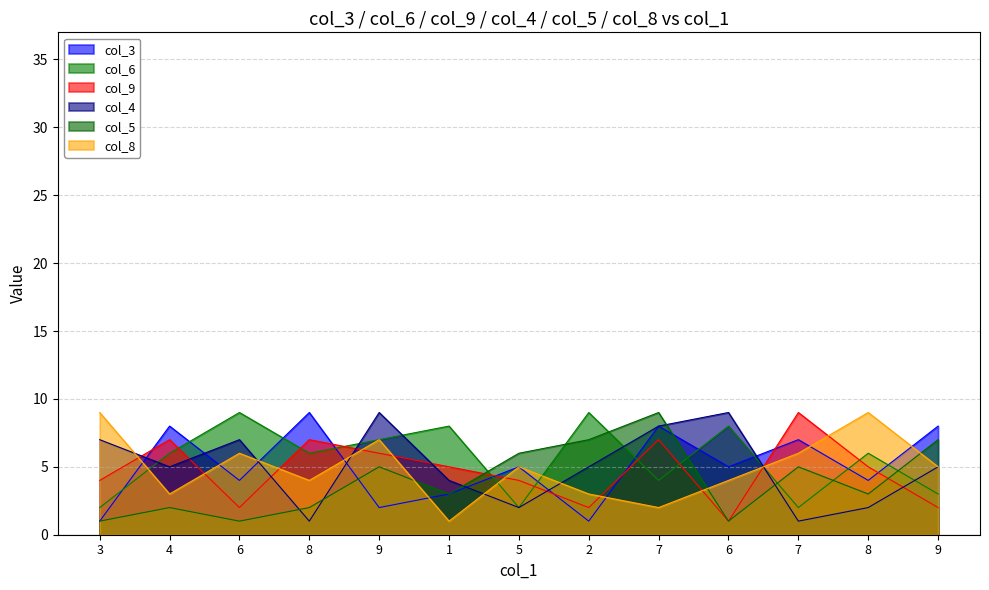

Rank the series at 1 from highest to lowest value.

col_6, col_9, col_4, col_3, col_5, col_8